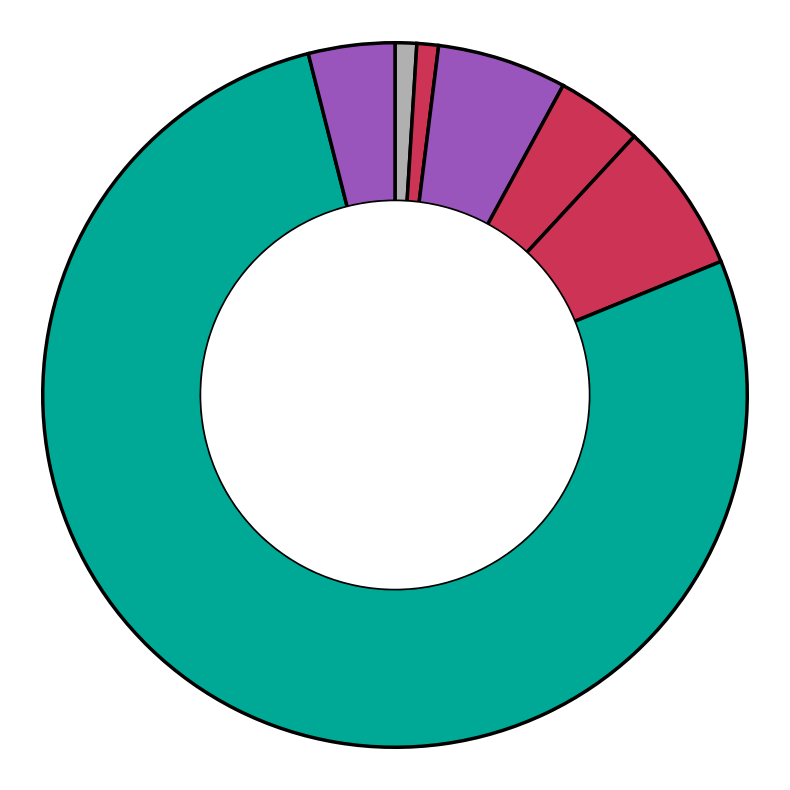

Rank the categories by value from highest to lowest.

DK, Completely trust, 3, 4, RA, Do not trust at all, 2